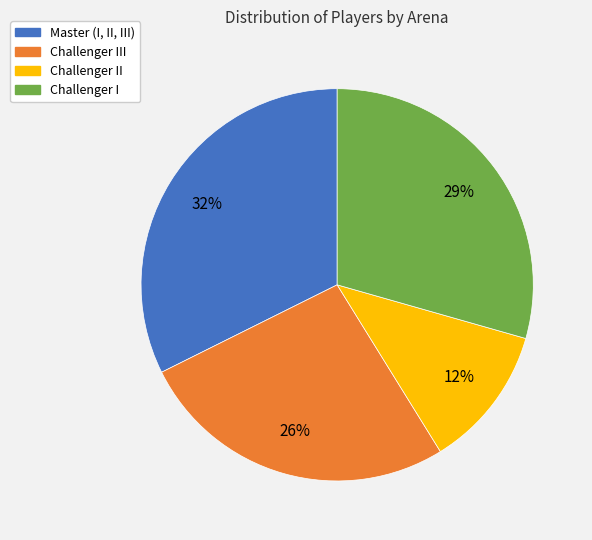

To the nearest percent, what is the average slice percentage?

25%